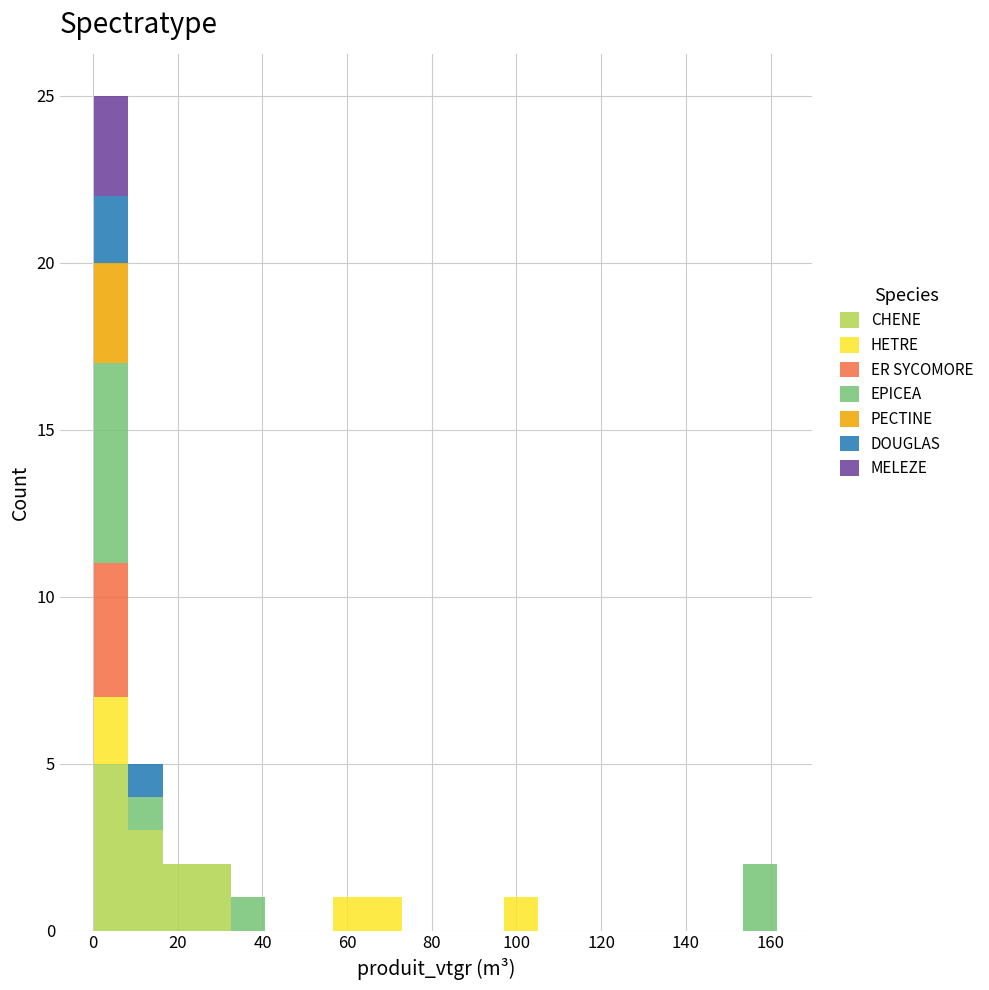

Reading left to right, list every stacked bar in this chart as the range it spans on the x-axis followed by its total height. Neither the bar edges nor the heights are printed on the chart, so give them approximately, as read against the axes.

0 to 8: 25
8 to 16: 5
16 to 24: 2
24 to 32: 2
32 to 40: 1
40 to 48: 0
48 to 56: 0
56 to 64: 1
64 to 72: 1
72 to 80: 0
80 to 90: 0
90 to 98: 0
98 to 106: 1
106 to 114: 0
114 to 122: 0
122 to 130: 0
130 to 138: 0
138 to 146: 0
146 to 154: 0
154 to 162: 2